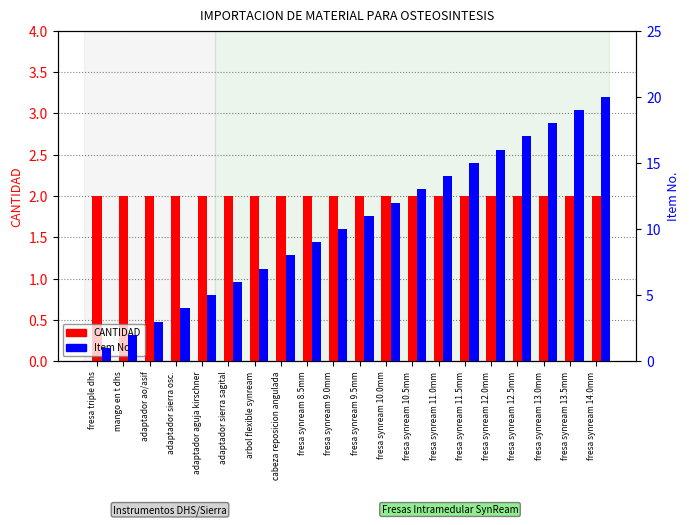

Where is CANTIDAD nearest to the value 2?

fresa triple dhs